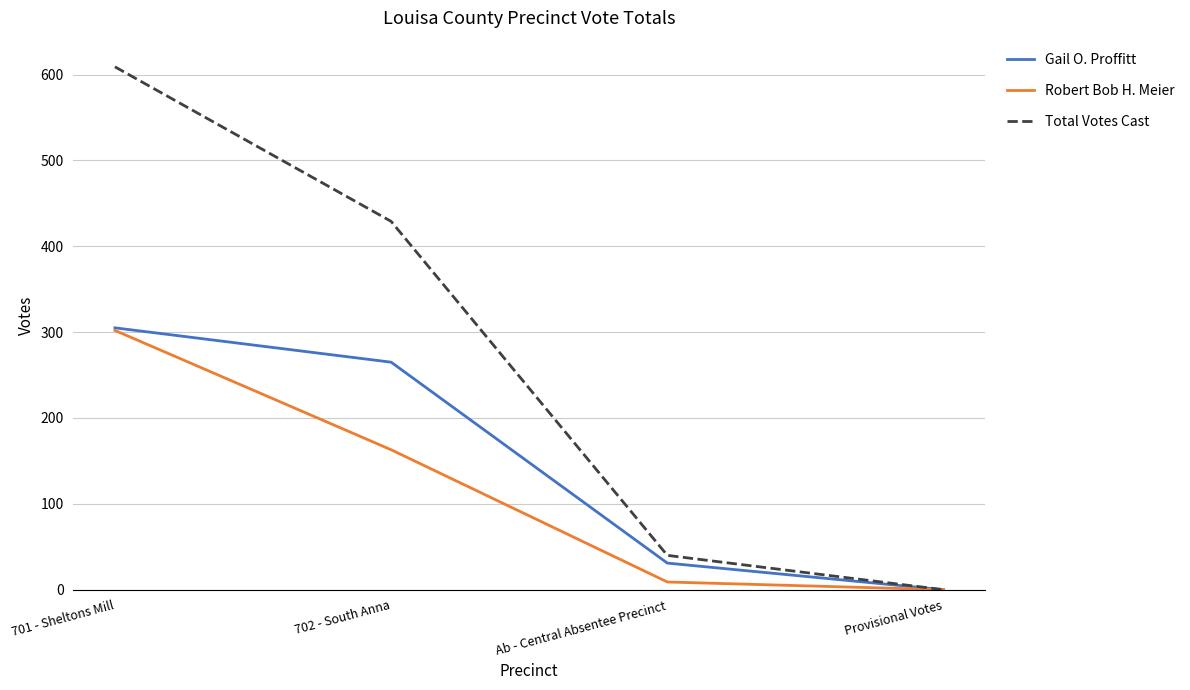

Rank the series by their average value, from highest to lowest.

Total Votes Cast, Gail O. Proffitt, Robert Bob H. Meier